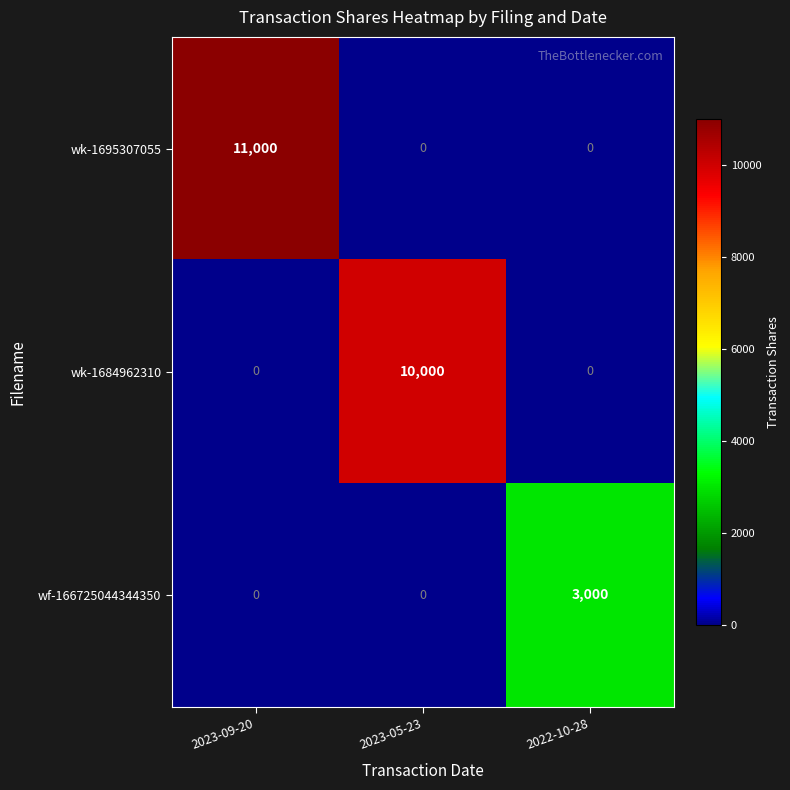

At how many categories does at least one series exceed 10294?

1